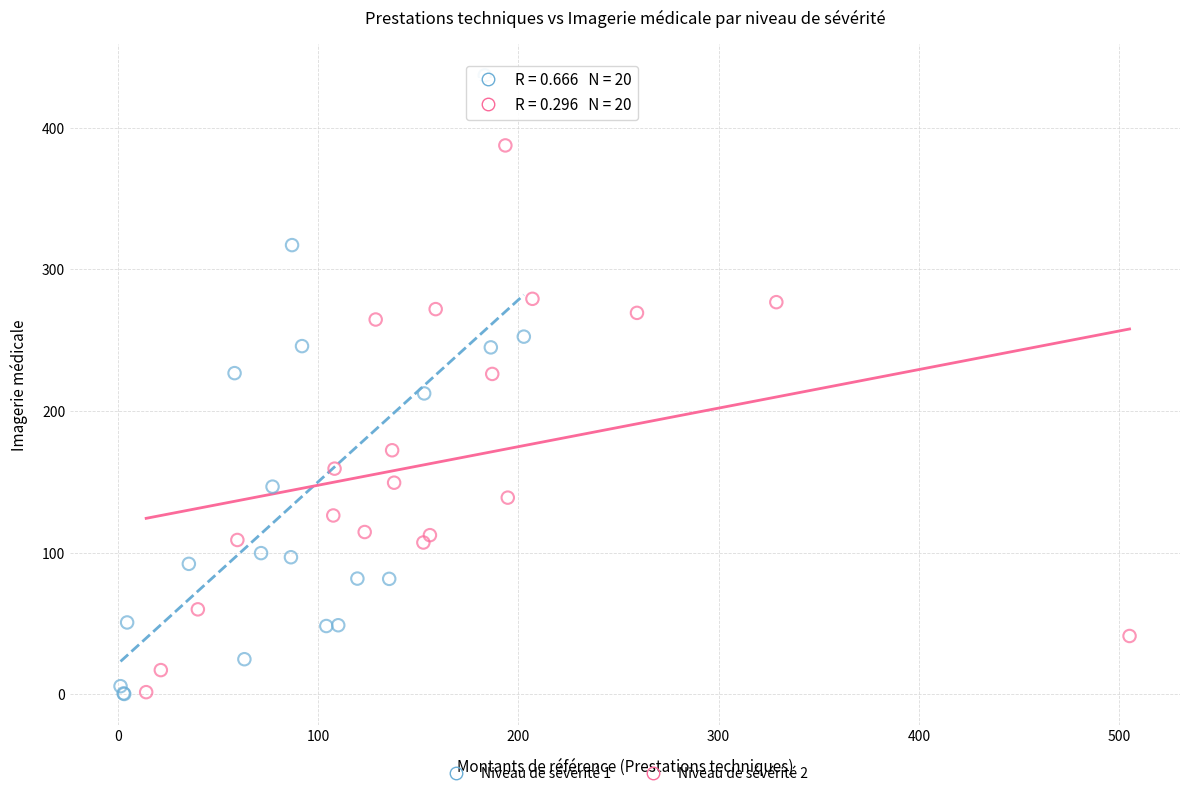

What are all the series names shown in the legend?

Niveau de sévérité 1, Niveau de sévérité 2